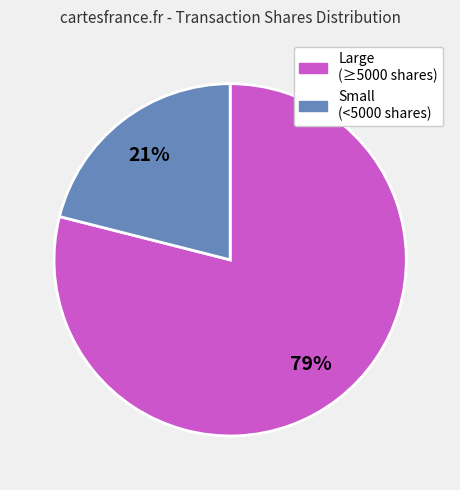

How many slices are in this pie chart?

2